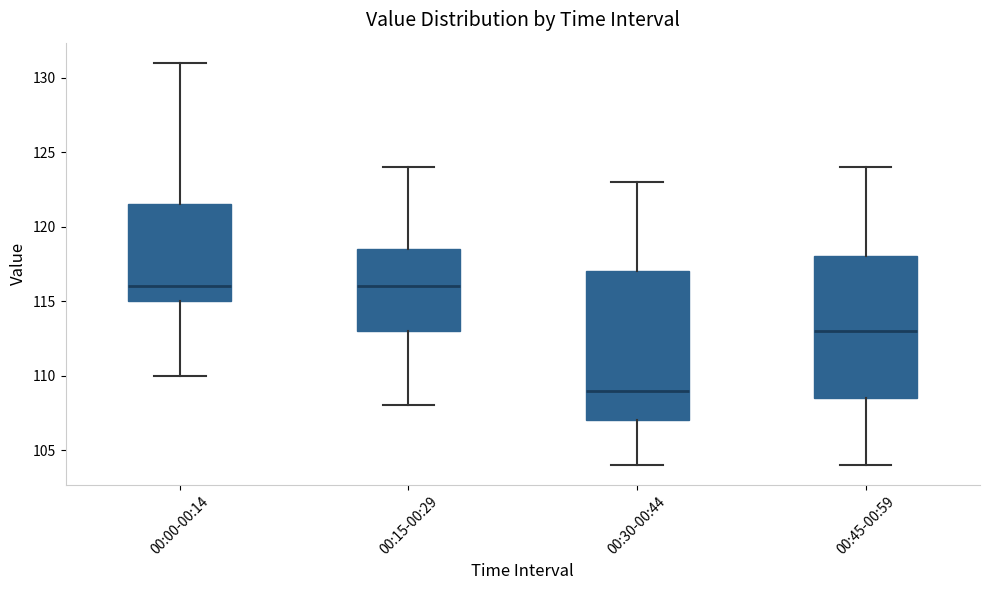

Where does the median line of the box for 00:45-00:59 sit on the y-axis? The values are not printed on the chart, so give them approximately, as read against the axis.

113.0